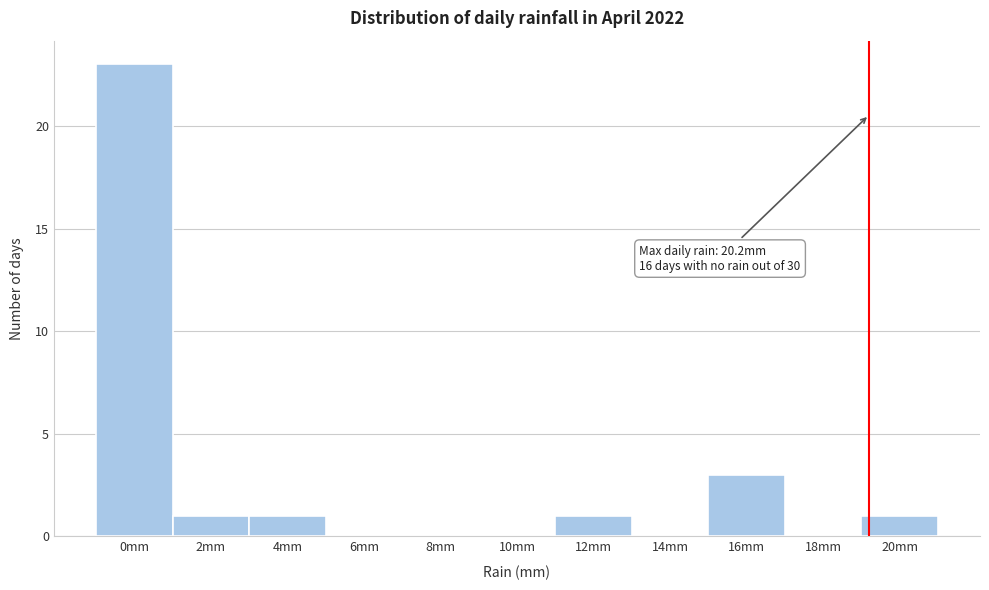

Reading left to right, what are all the values shown in this chart?

0mm=23	2mm=1	4mm=1	6mm=0	8mm=0	10mm=0	12mm=1	14mm=0	16mm=3	18mm=0	20mm=1